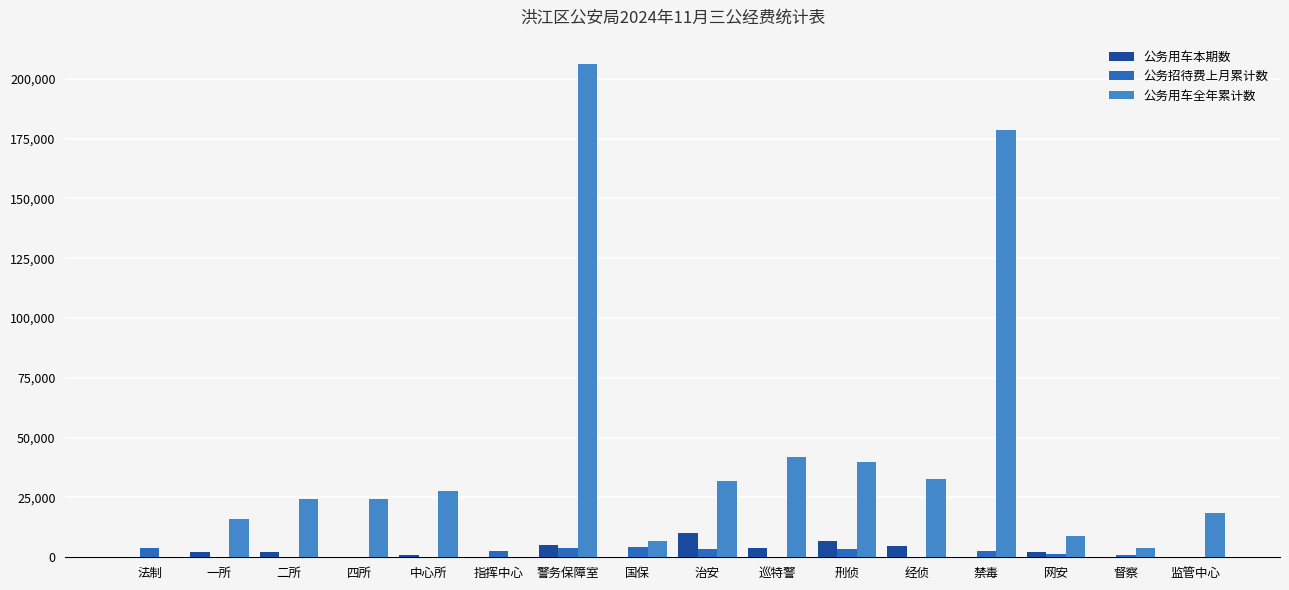

What is the maximum value for 公务用车本期数?

10000.0